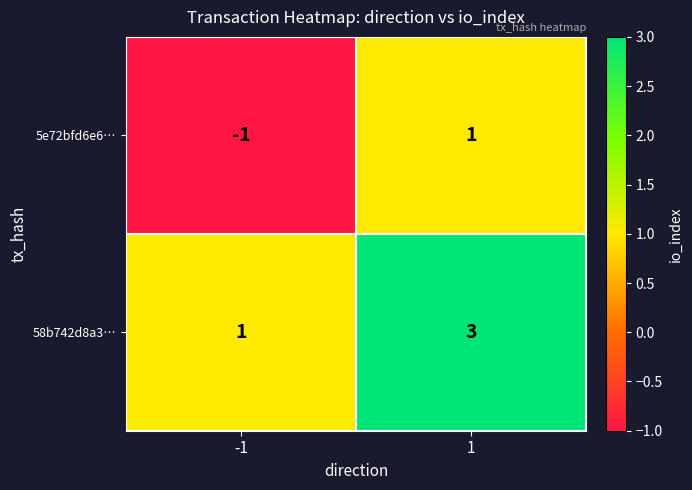

What is the maximum value for 58b742d8a3…?

3